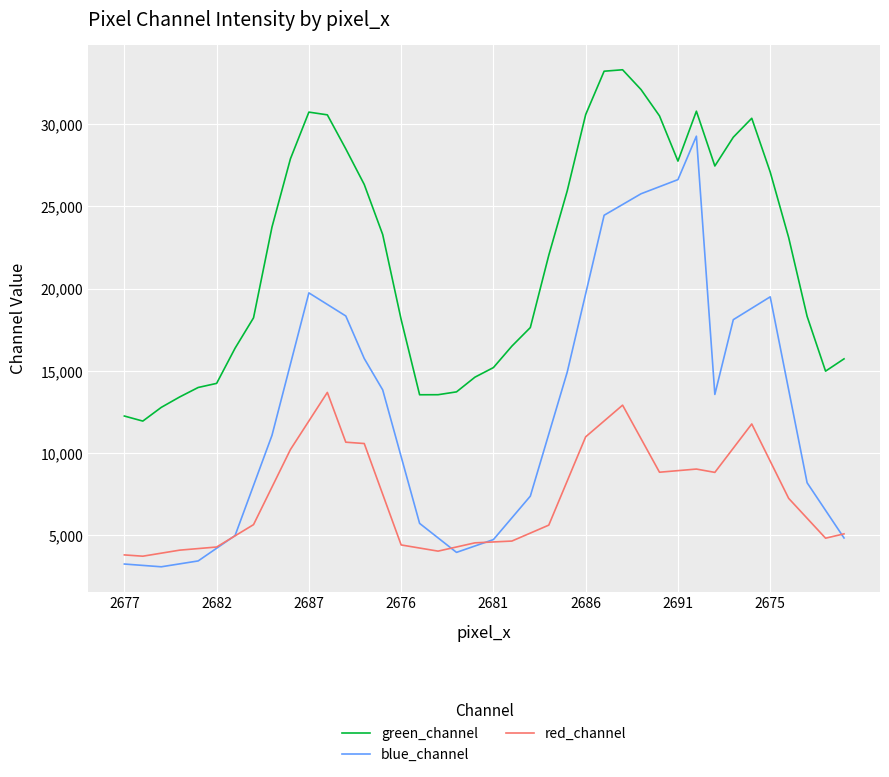

What is the lowest value of the blue_channel series?

3088